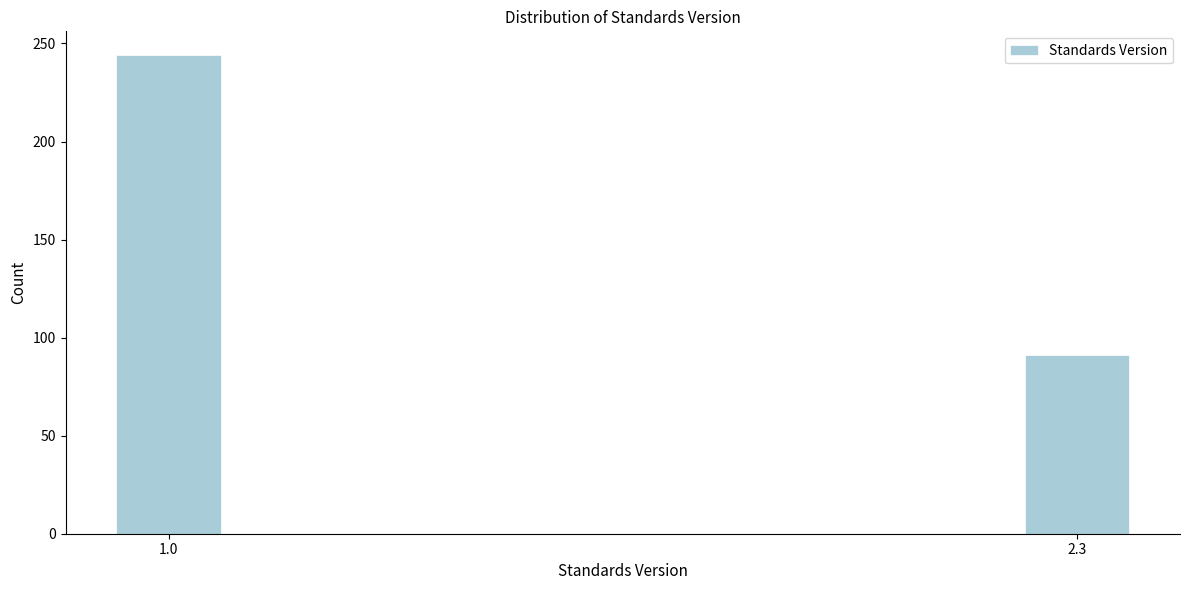

Reading left to right, what are all the values shown in this chart?

1.0=244	2.3=91